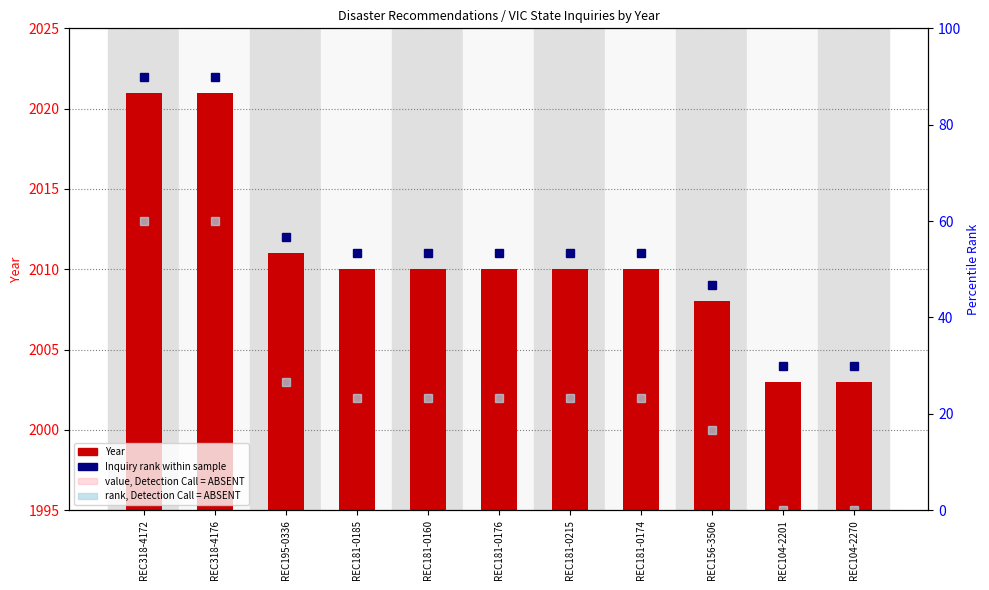

Are the bars horizontal?

No